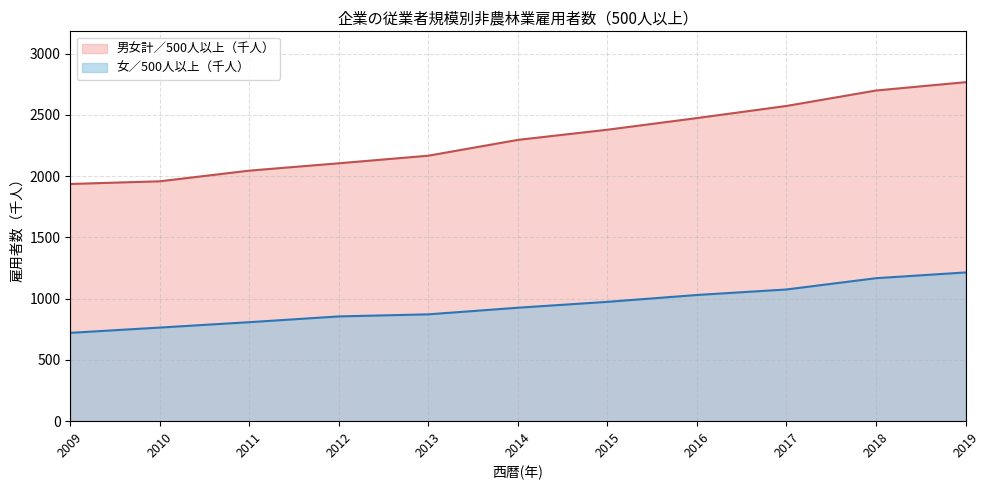

True or false: 男女計／500人以上（千人） has a value of 4360 at 2016.

False